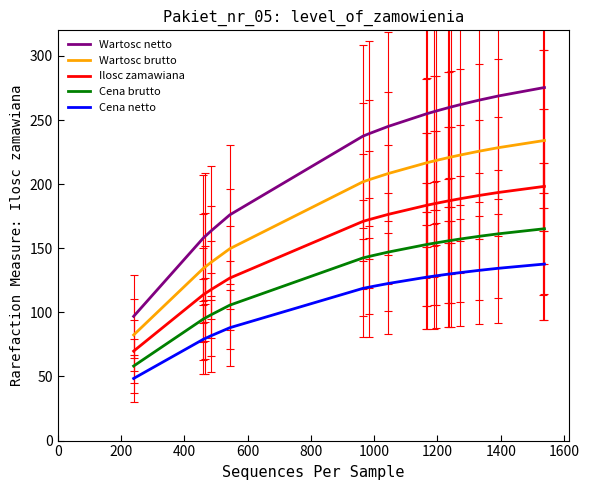

What is the difference between the maximum and minimum values in the Wartosc netto series?

178.5